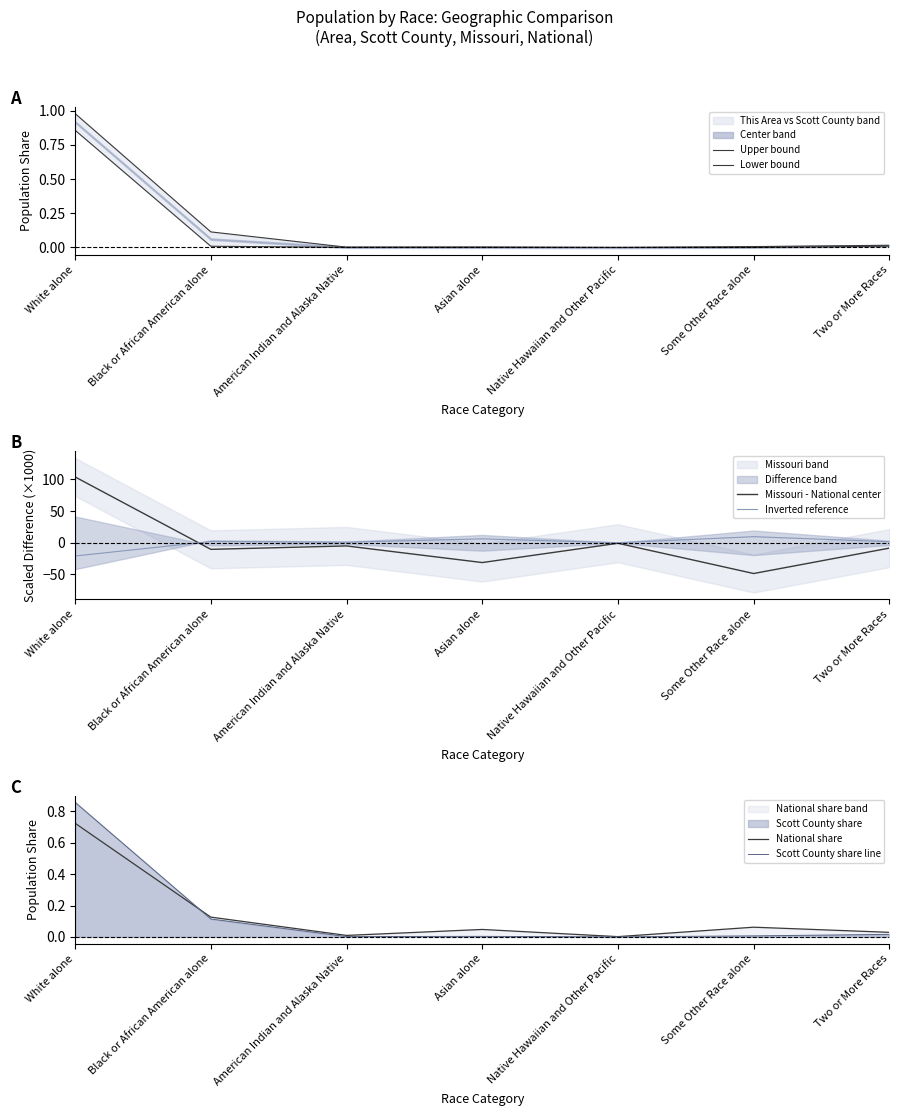

Between which two adjacent categories do Upper bound and Missouri - National center first intersect?

White alone and Black or African American alone